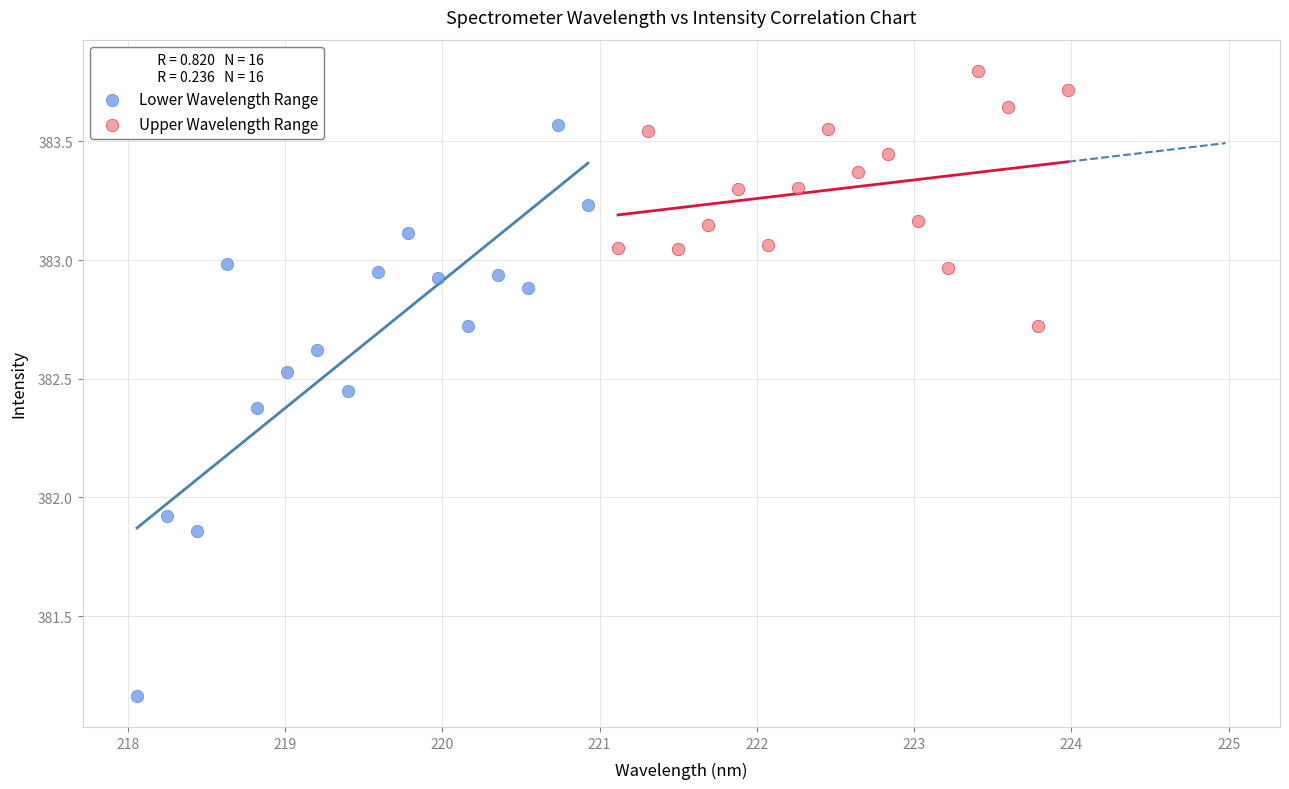

What are all the series names shown in the legend?

Lower Wavelength Range, Upper Wavelength Range